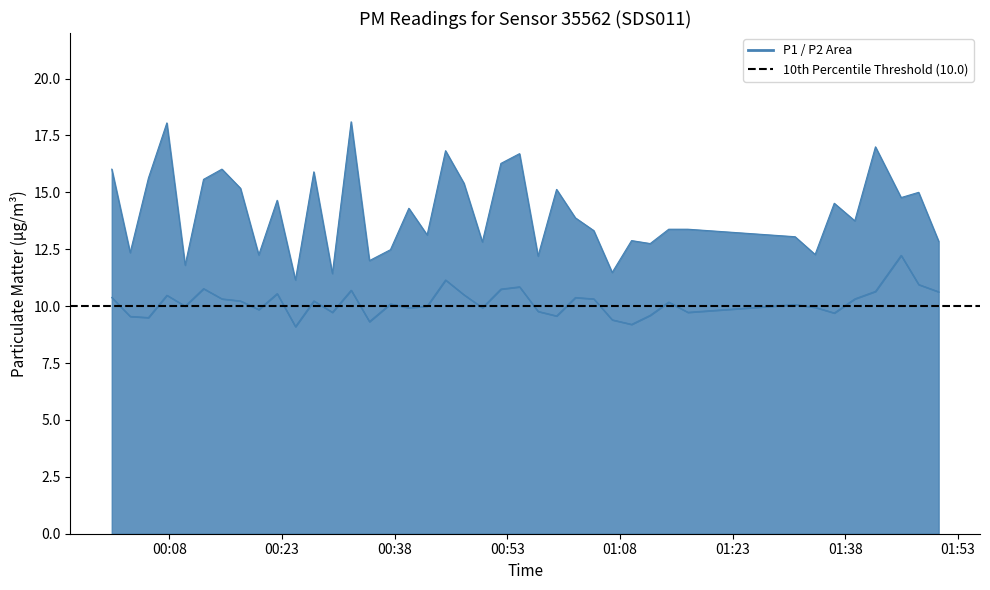

Rank the series by their average value, from lowest to highest.

P2, P1